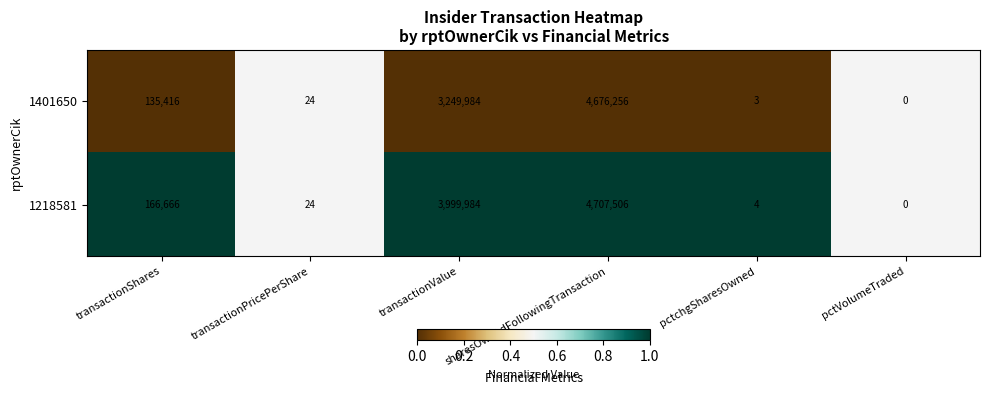

Is the value of 1218581 at transactionShares greater than the value of 1401650 at sharesOwnedFollowingTransaction?

No